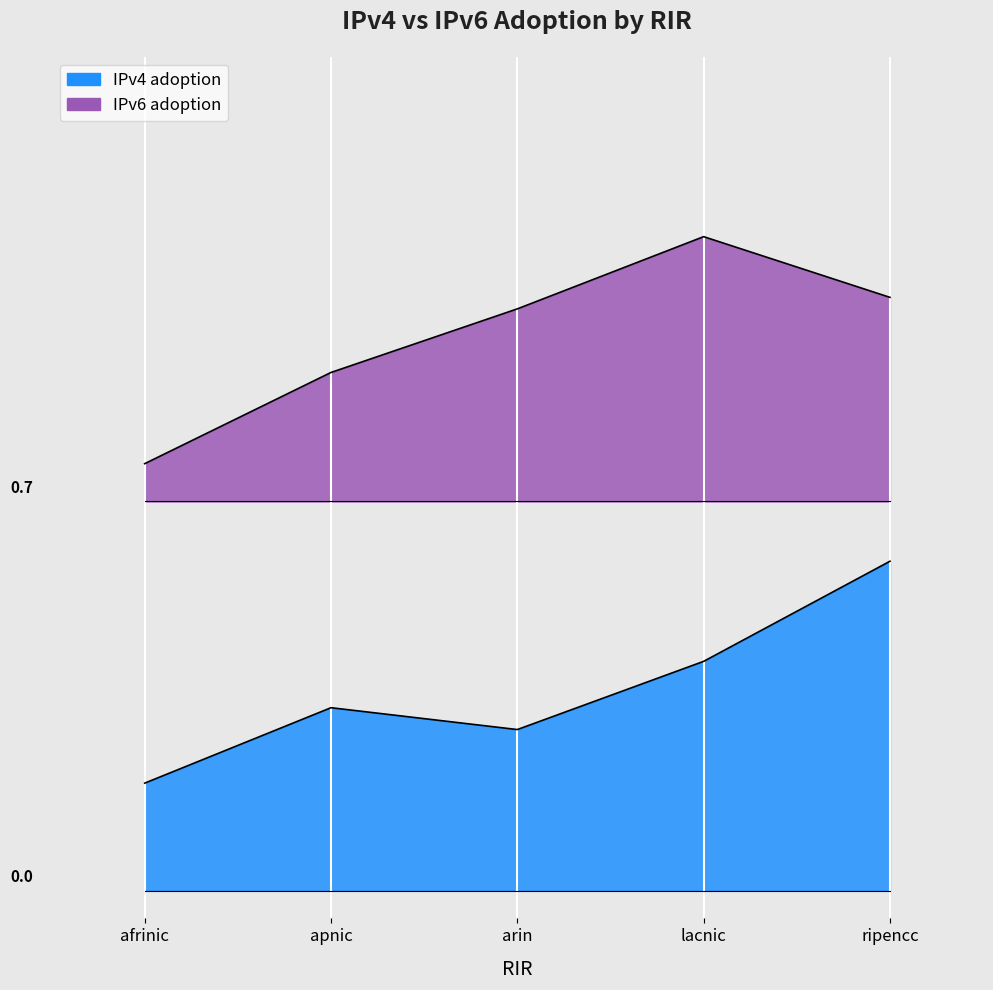

Does the chart display data point markers on the line(s)?

No